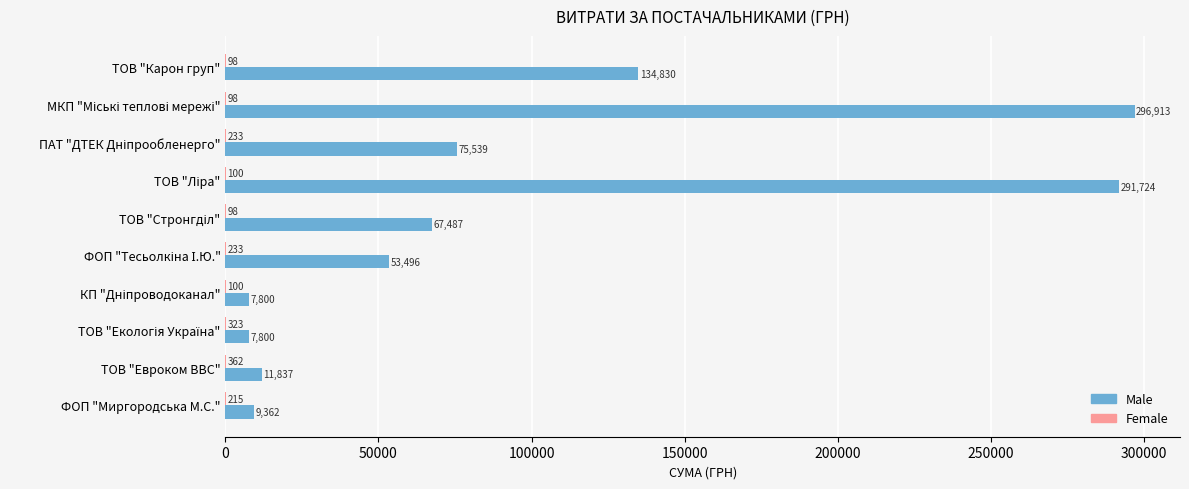

The value of Male at ФОП "Миргородська М.С." is 9362.3. True or false?

True